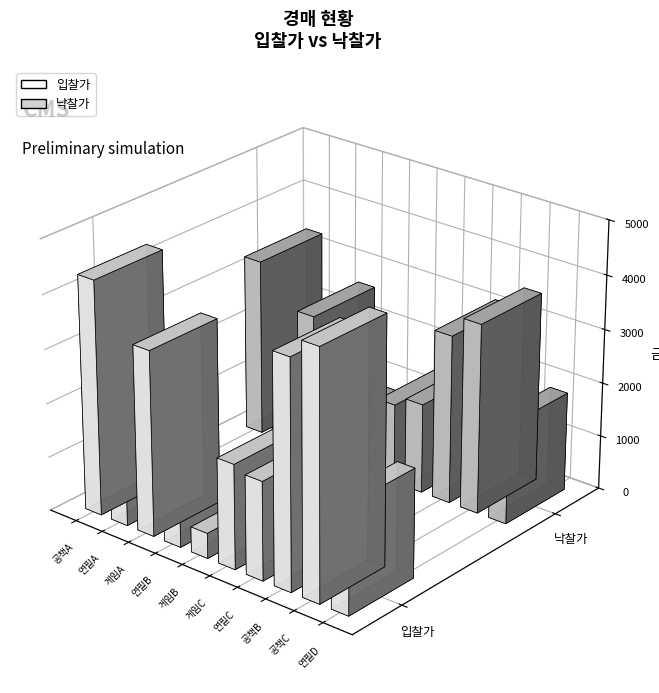

Which series has the largest total across all categories?

입찰가